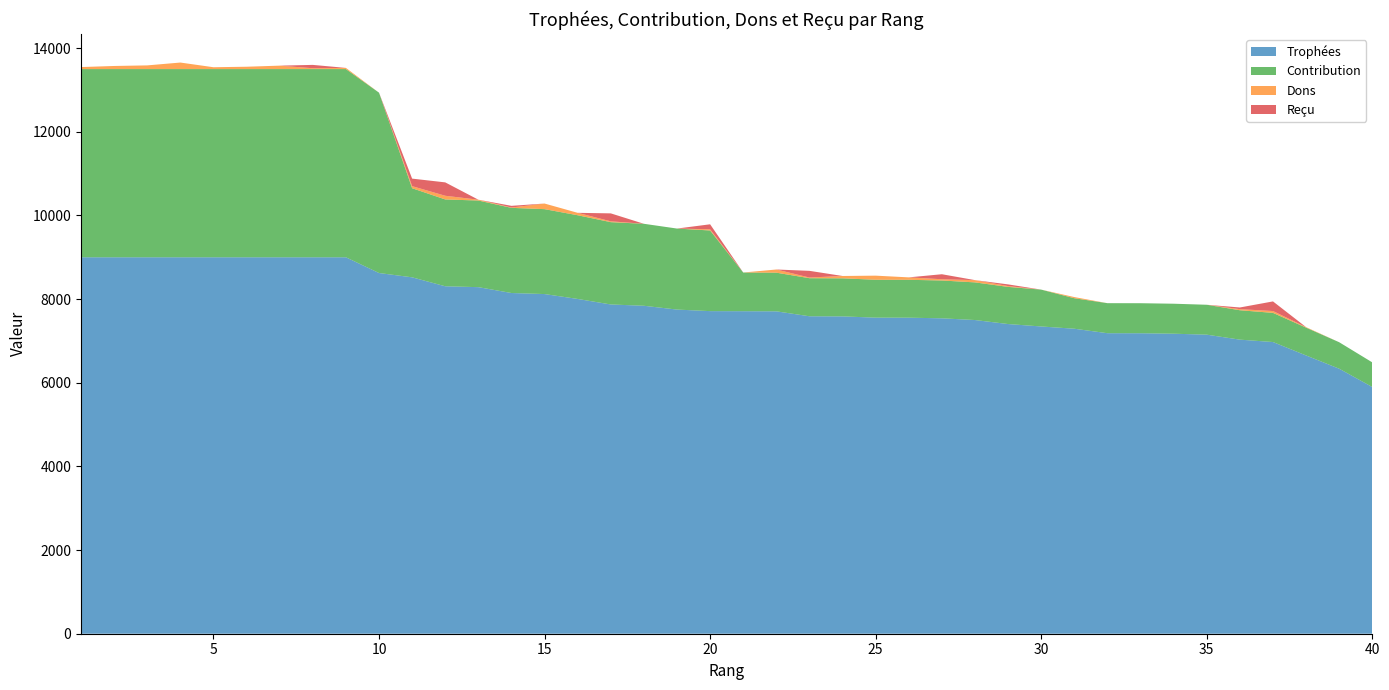

Reading right to left, transcribe all the data shown in this chart.

Trophées: 5898	6336	6653	6974	7031	7150	7173	7184	7185	7292	7346	7404	7500	7541	7556	7557	7587	7590	7708	7711	7713	7750	7841	7872	8004	8121	8146	8286	8307	8521	8624	9000	9000	9000	9000	9000	9000	9000	9000	9000
Contribution: 589	633	665	697	703	715	717	718	718	729	881	888	900	904	906	906	910	910	924	925	1928	1937	1960	1968	2001	2030	2036	2071	2076	2130	4312	4500	4500	4500	4500	4500	4500	4500	4500	4500
Dons: 0	0	12	44	26	0	0	0	0	28	0	20	54	30	58	98	56	16	76	0	28	0	0	20	58	134	8	20	88	50	0	28	20	82	56	44	156	88	74	48
Reçu: 0	0	0	230	40	0	0	0	0	0	0	40	0	120	0	0	0	160	0	0	120	0	0	190	0	0	40	0	320	180	0	0	80	0	0	0	0	0	0	0